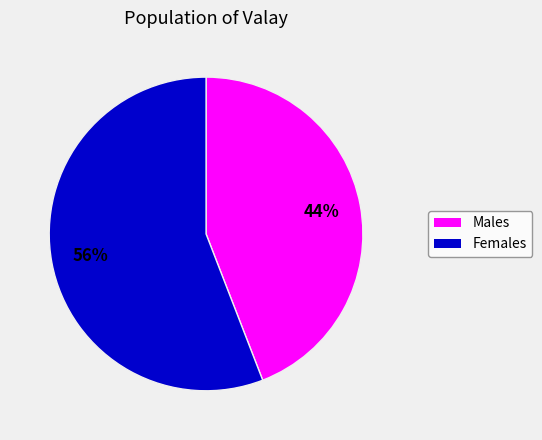

Is there a majority slice in this chart?

Yes